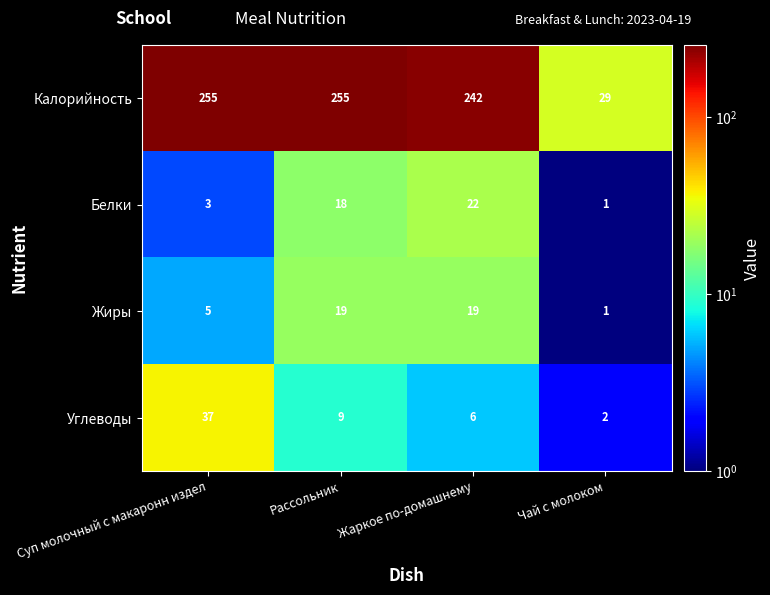

True or false: Углеводы has a value of 2 at Чай с молоком.

True